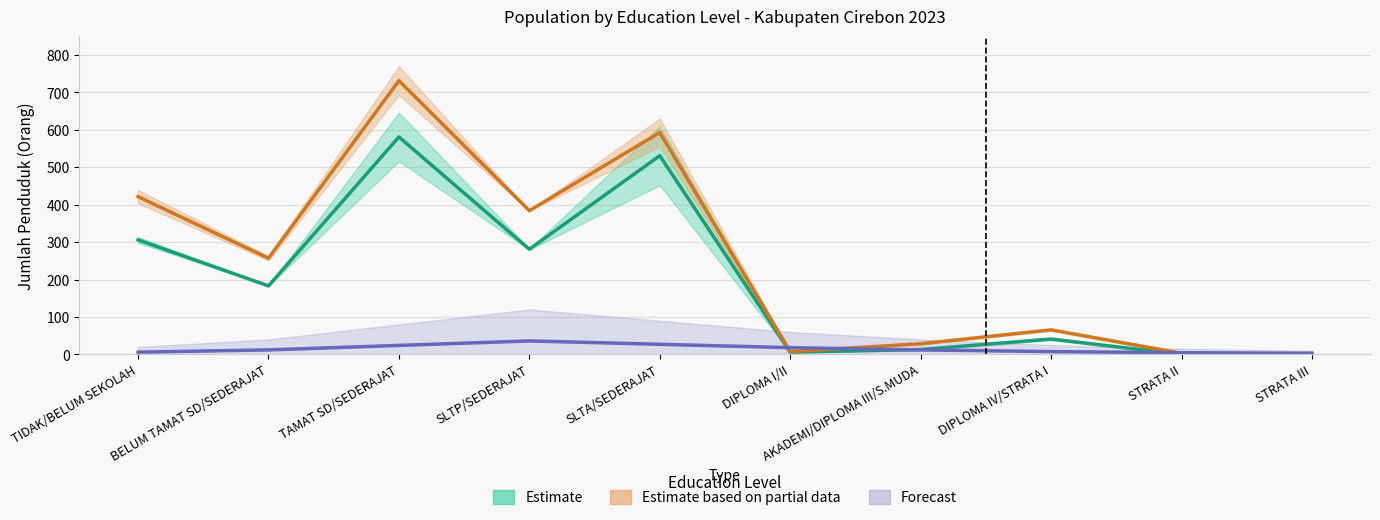

What position from the left is TAMAT SD/SEDERAJAT?

3